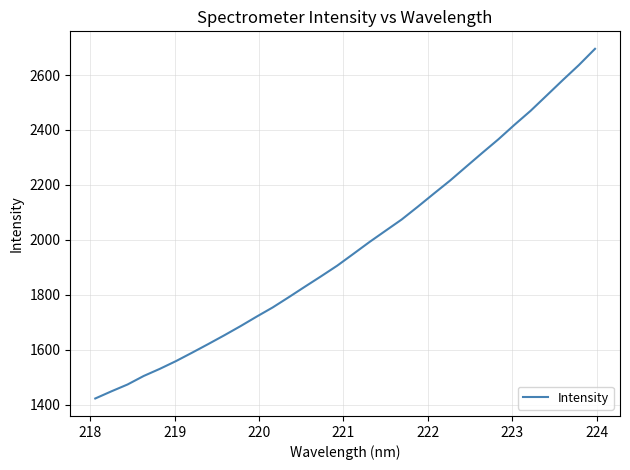

What is the maximum value shown in the chart?

2695.3